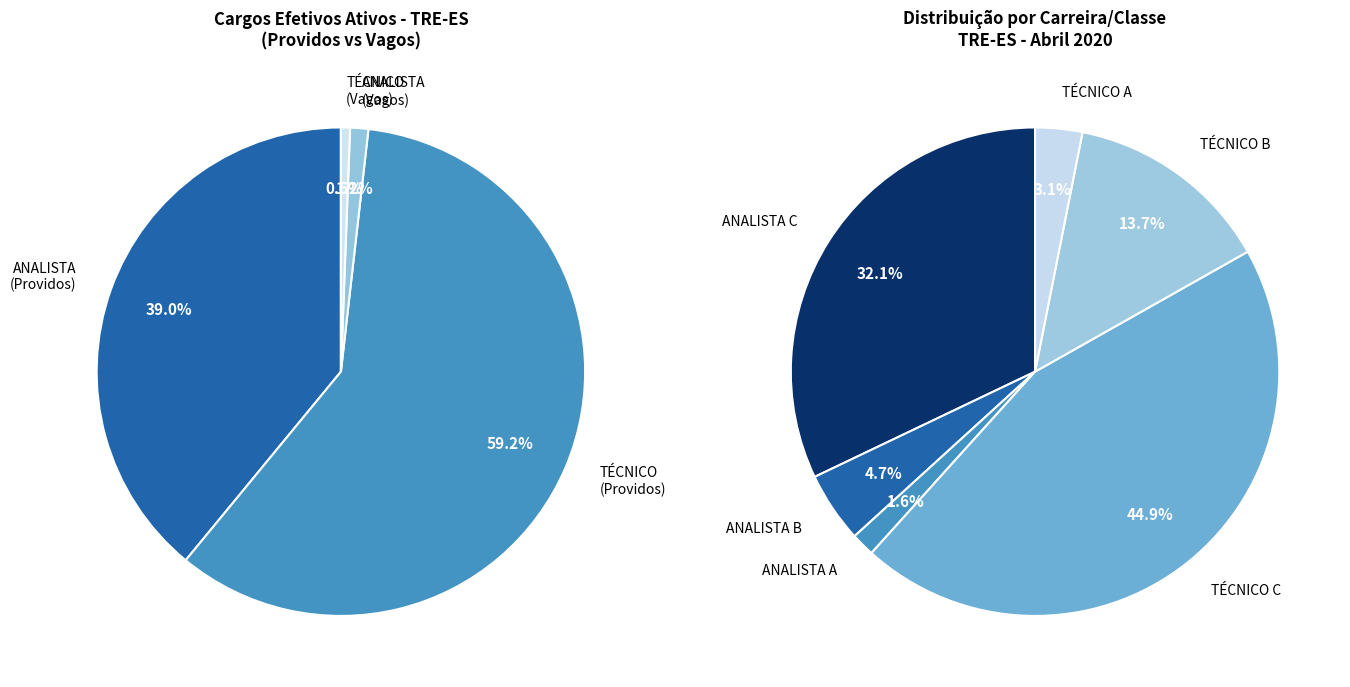

To the nearest percent, what is the average slice percentage?

25%